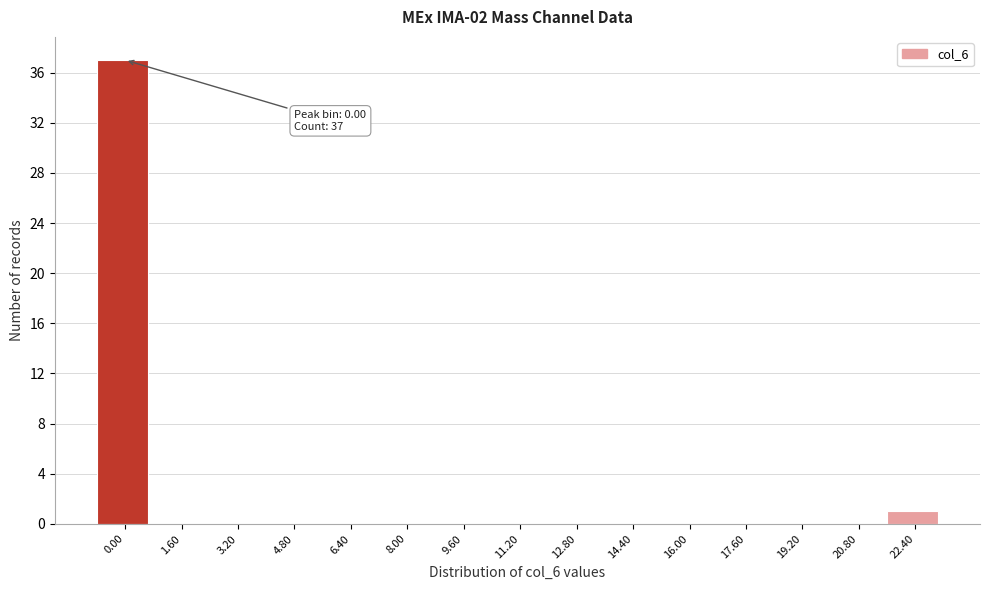

Reading left to right, extract all data points from this chart.

0.00=37	1.60=0	3.20=0	4.80=0	6.40=0	8.00=0	9.60=0	11.20=0	12.80=0	14.40=0	16.00=0	17.60=0	19.20=0	20.80=0	22.40=1